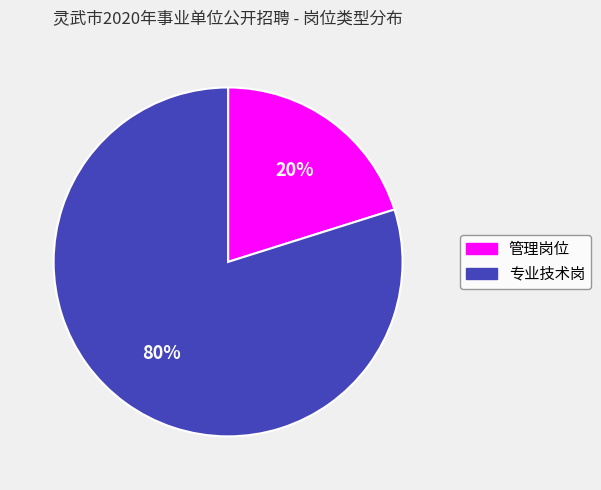

Is the sum of 专业技术岗 and 管理岗位 greater than half?

Yes